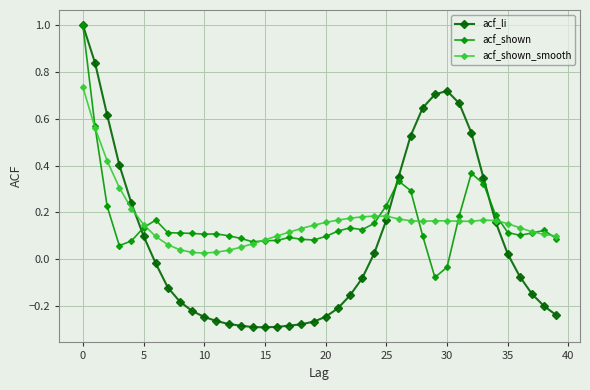

What is the maximum value for acf_li?

1.0